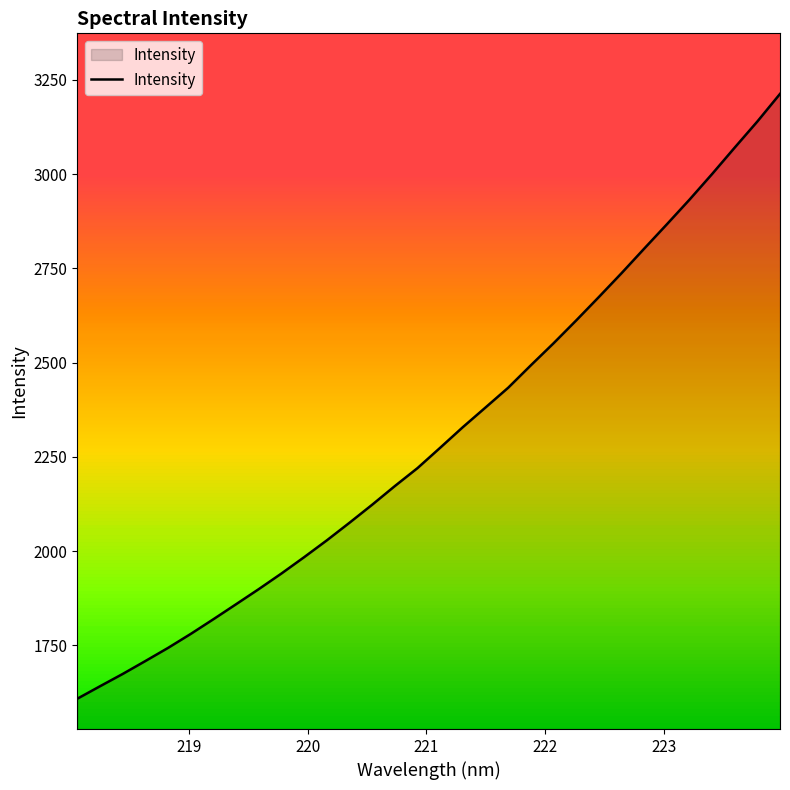

How many lines are shown in the chart?

1